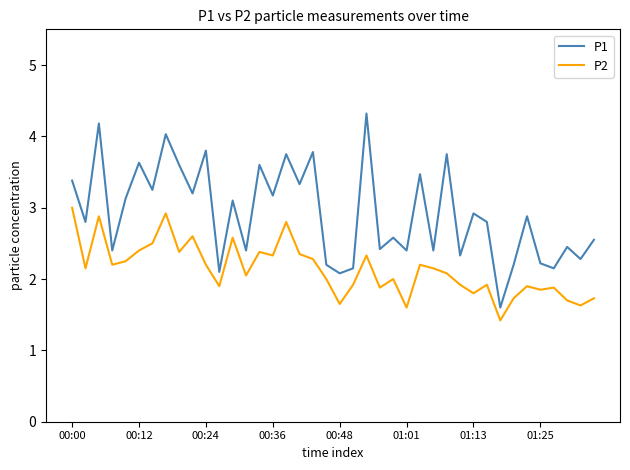

What is the highest value of the P1 series?

4.3